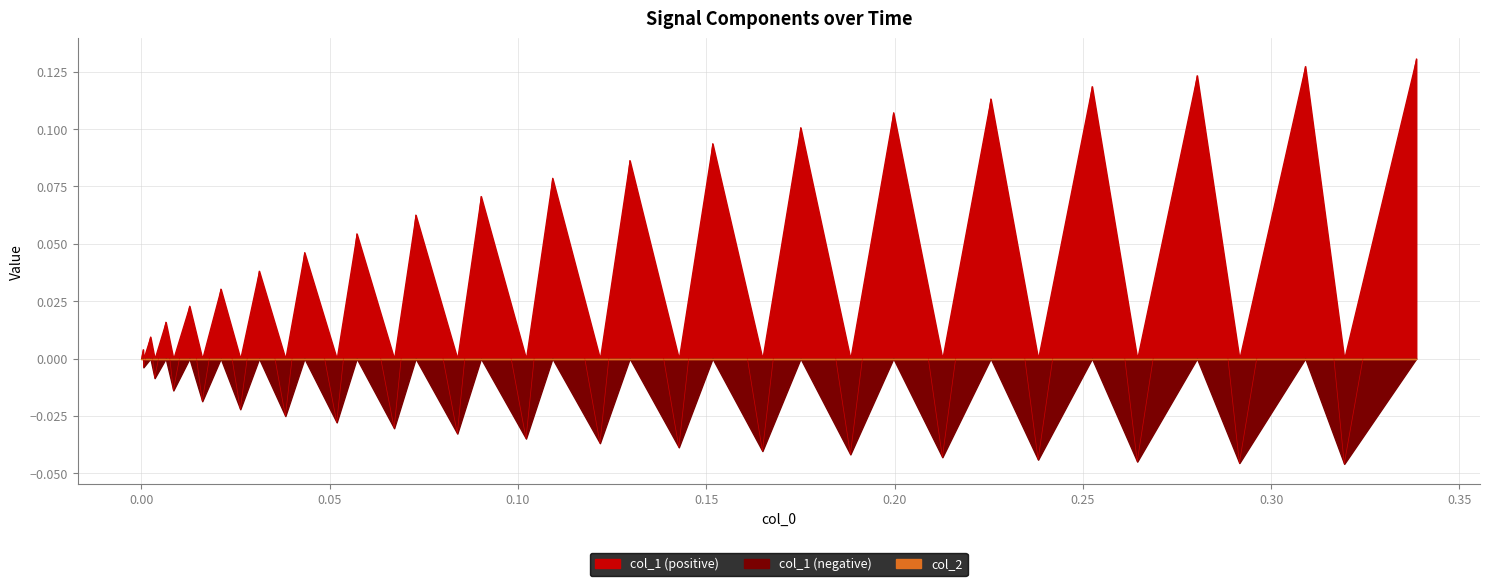

What is the difference between the maximum and second lowest values?

0.2